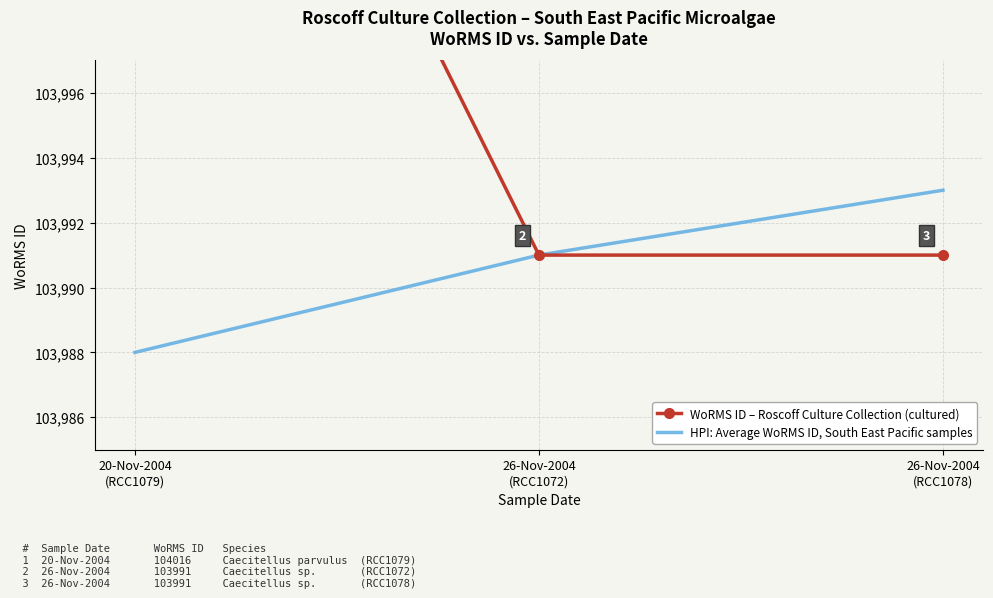

What is the approximate value of WoRMS ID – Roscoff Culture Collection (cultured) at 26-Nov-2004
(RCC1078), to the nearest 10?

103990